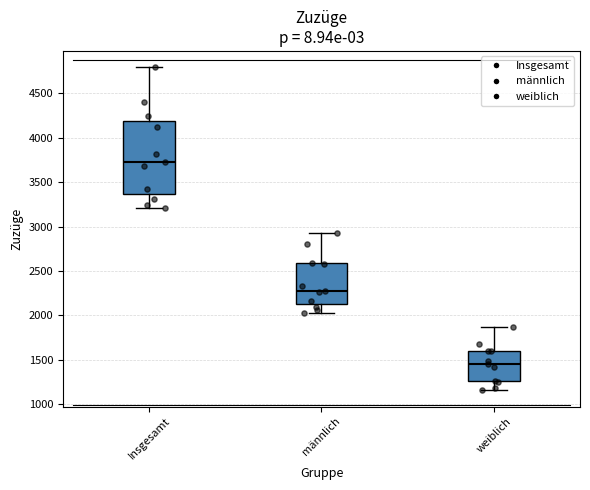

Reading left to right, read every box against the y-axis: the position of its median line, the range the box covers, and the ends of its whiskers. The values are not printed on the chart, so give them approximately, as read against the axis.

Insgesamt: median 3750, box 3350 to 4200, whiskers 3200 to 4800
männlich: median 2300, box 2150 to 2600, whiskers 2000 to 2950
weiblich: median 1450, box 1250 to 1600, whiskers 1150 to 1850